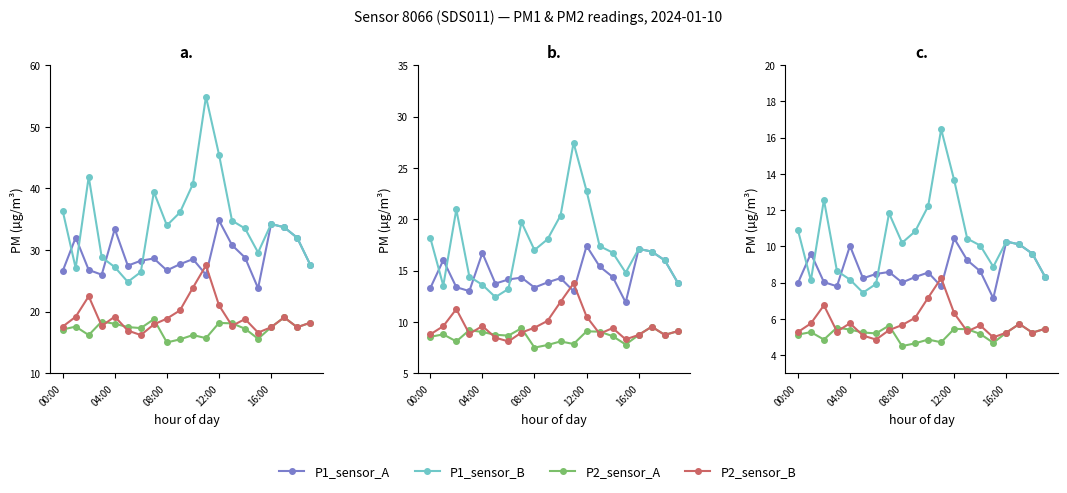

Rank the series by their maximum value, from lowest to highest.

P2_sensor_A, P2_sensor_B, P1_sensor_A, P1_sensor_B